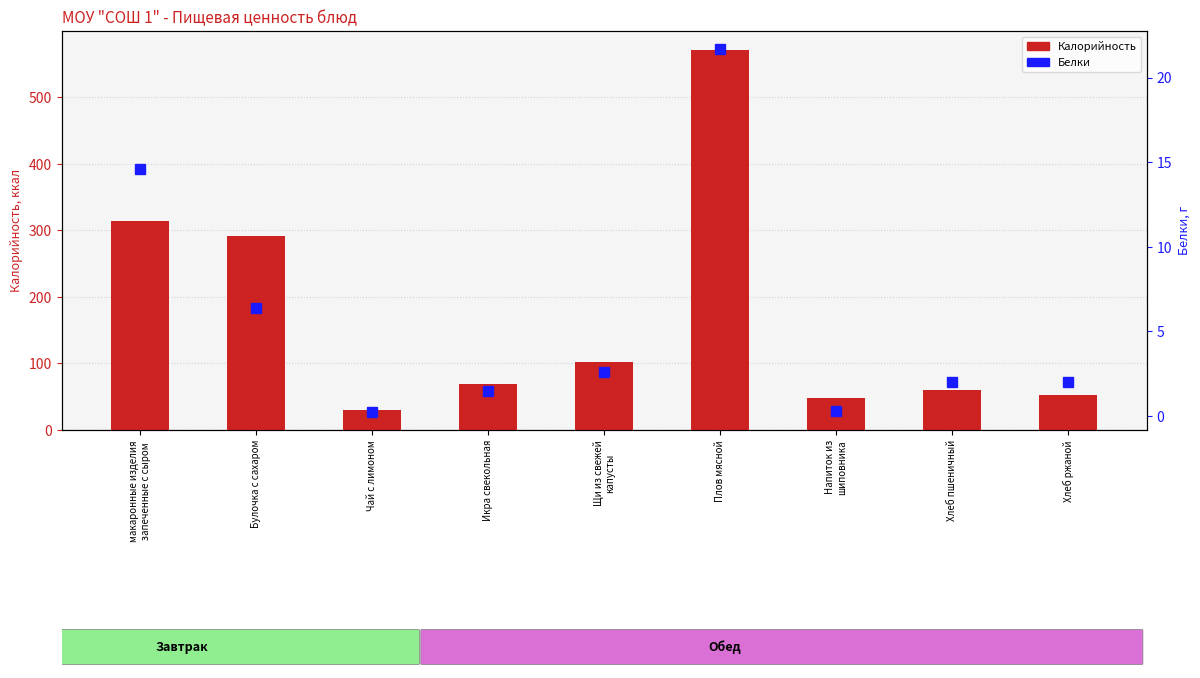

Rank the series by their maximum value, from highest to lowest.

Калорийность, Белки